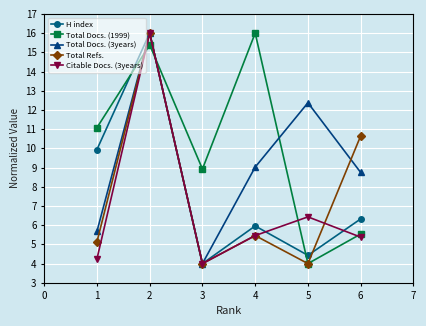

At which label is H index closest to 10?

1